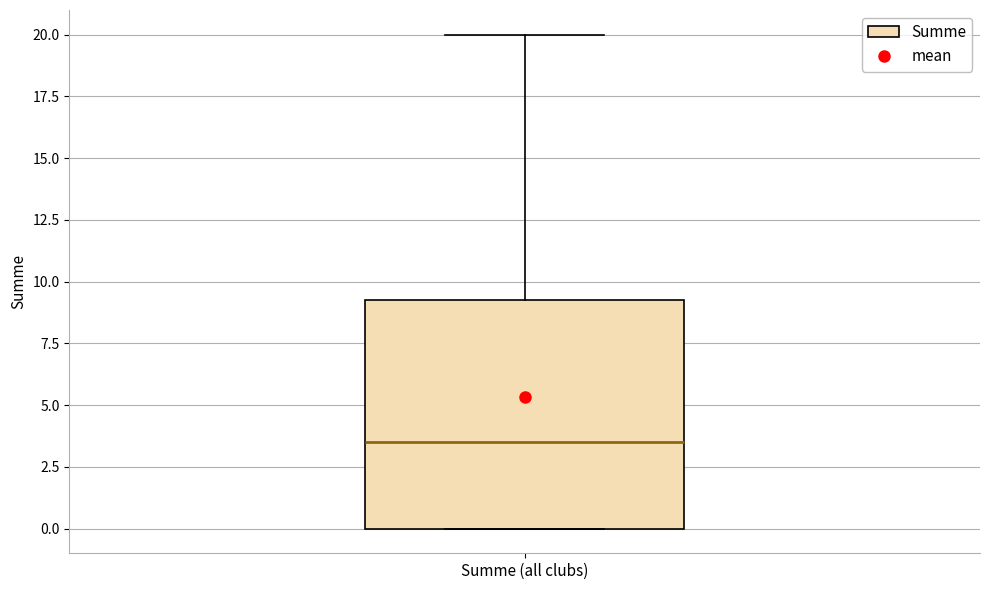

Transcribe this box plot: give where the median line is, the range the box spans, and where the two whiskers end, as read against the y-axis. The values are not printed on the chart, so give them approximately, as read against the axis.

median 3.5, box 0.0 to 9.5, whiskers 0.0 to 20.0